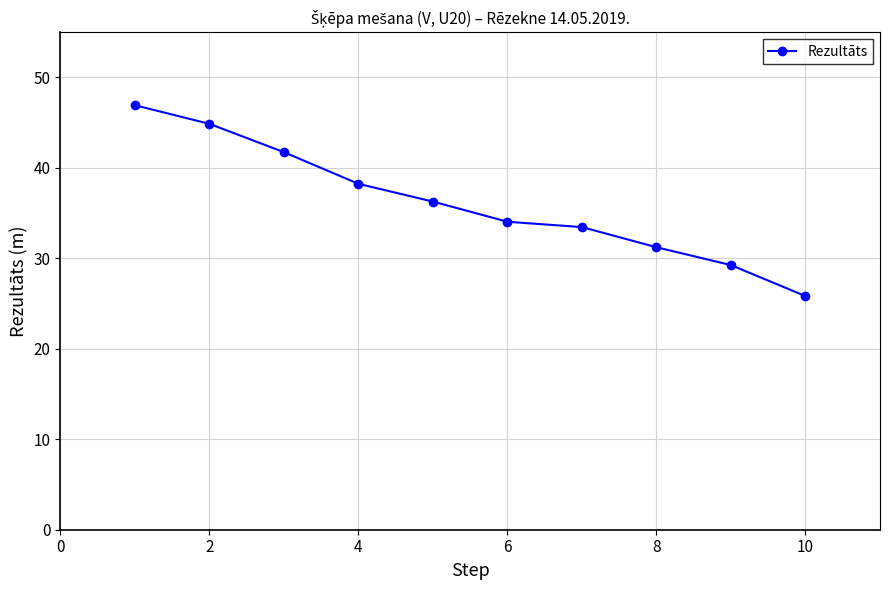

What is the average value?

36.2